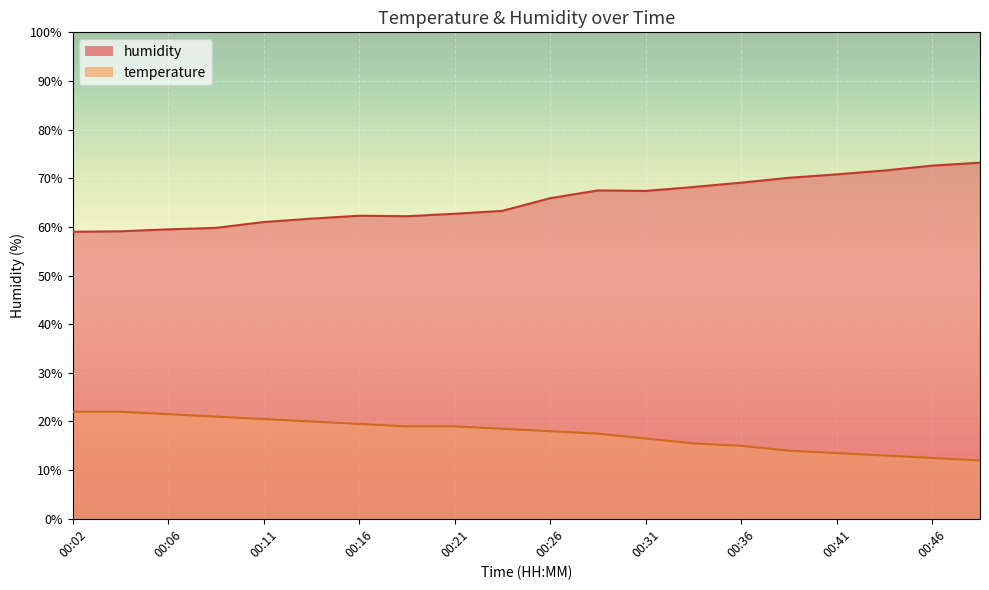

At which label is temperature closest to 16?

00:33